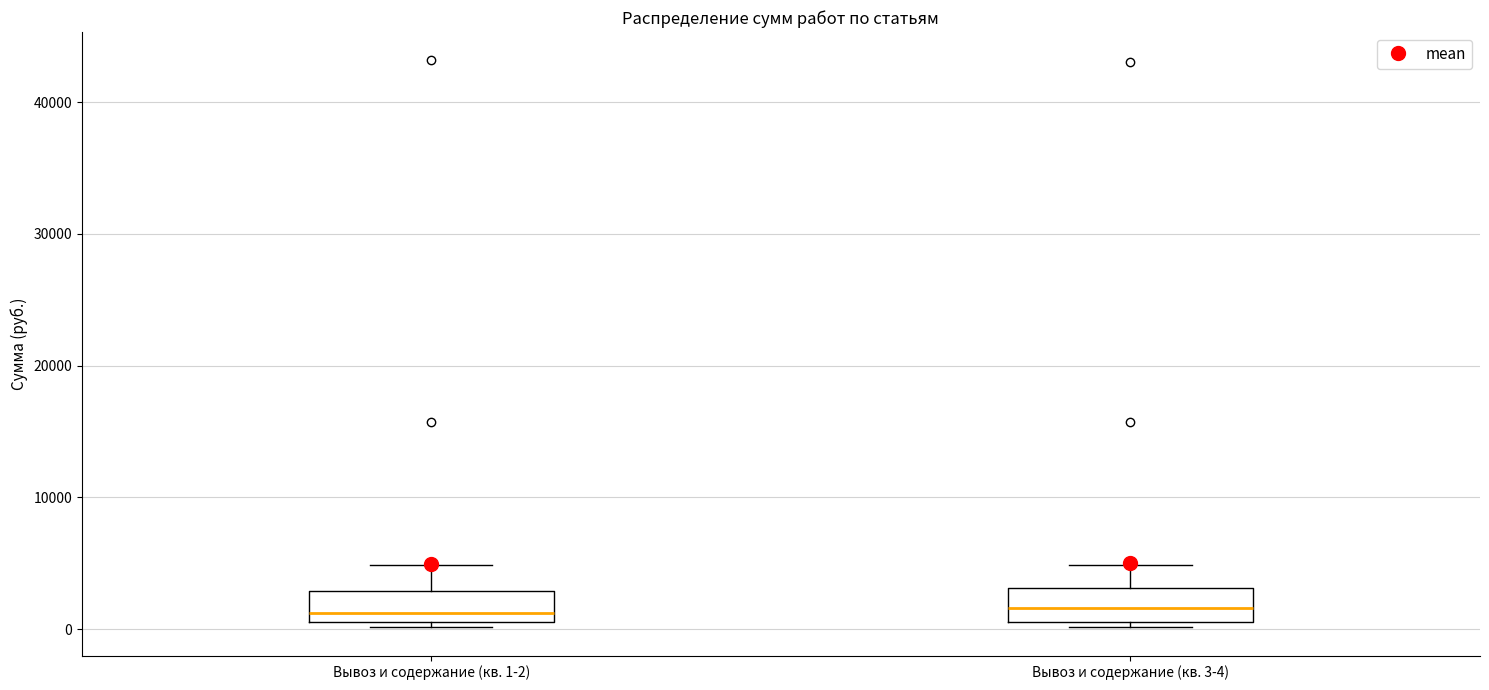

Reading left to right, read every box against the y-axis: the position of its median line, the range the box covers, and the ends of its whiskers. The values are not printed on the chart, so give them approximately, as read against the axis.

Вывоз и содержание (кв. 1-2): median 1000 (just above the box's lower edge), box 1000 to 3000, whiskers 0 to 5000
Вывоз и содержание (кв. 3-4): median 2000, box 1000 to 3000, whiskers 0 to 5000